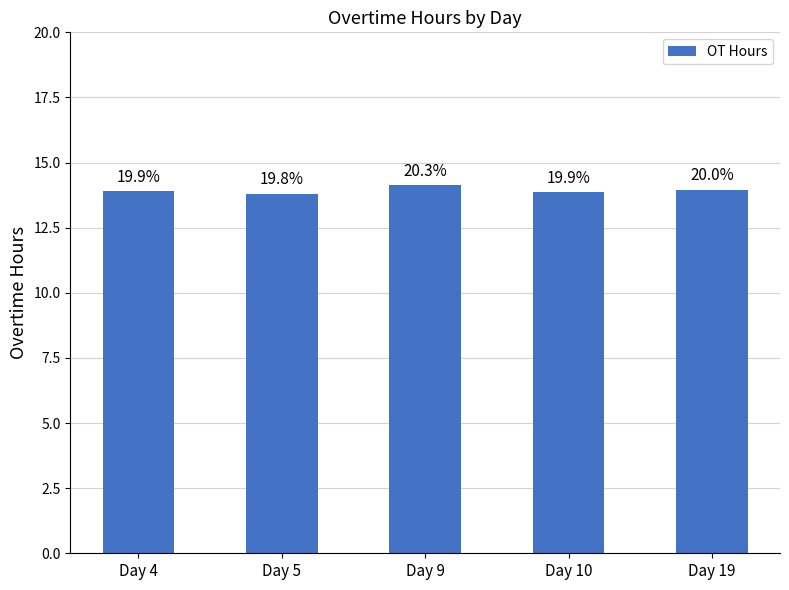

Does the chart contain any negative values?

No